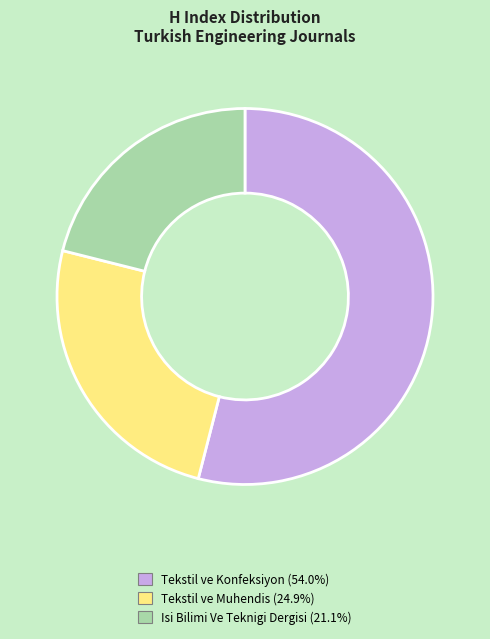

Do Tekstil ve Konfeksiyon and Isi Bilimi Ve Teknigi Dergisi together represent more than half of the pie?

Yes